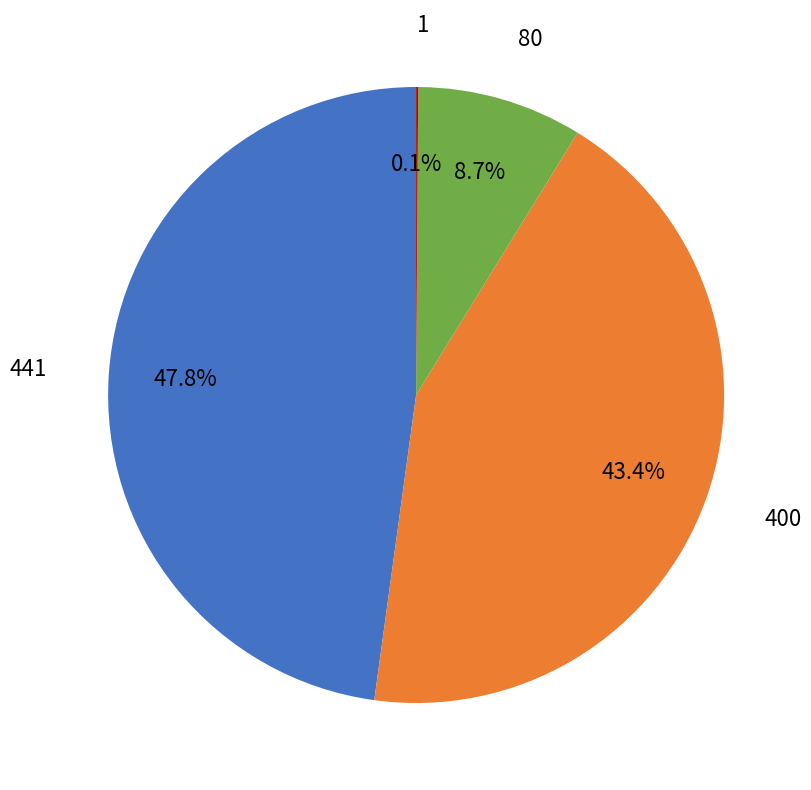

Does any single category account for the majority?

No